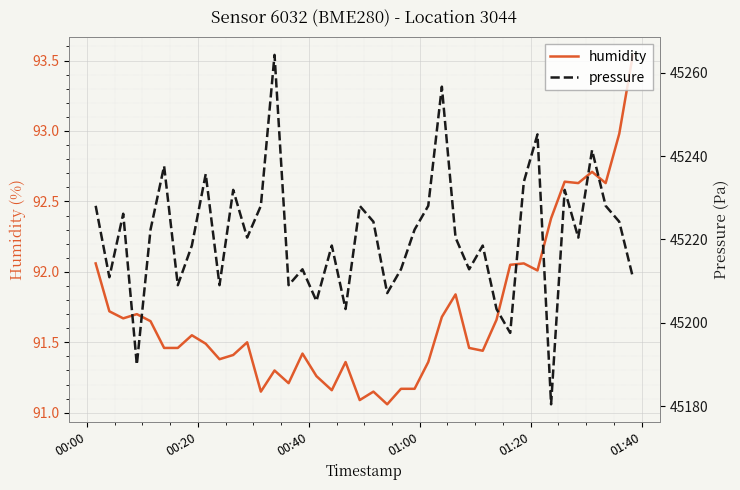

True or false: pressure and humidity intersect in this chart.

False